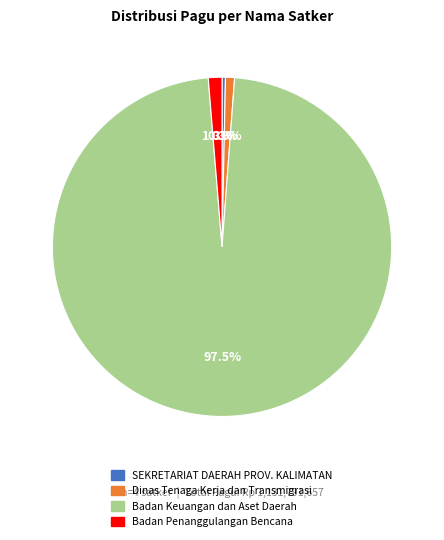

How many segments does this pie chart have?

4